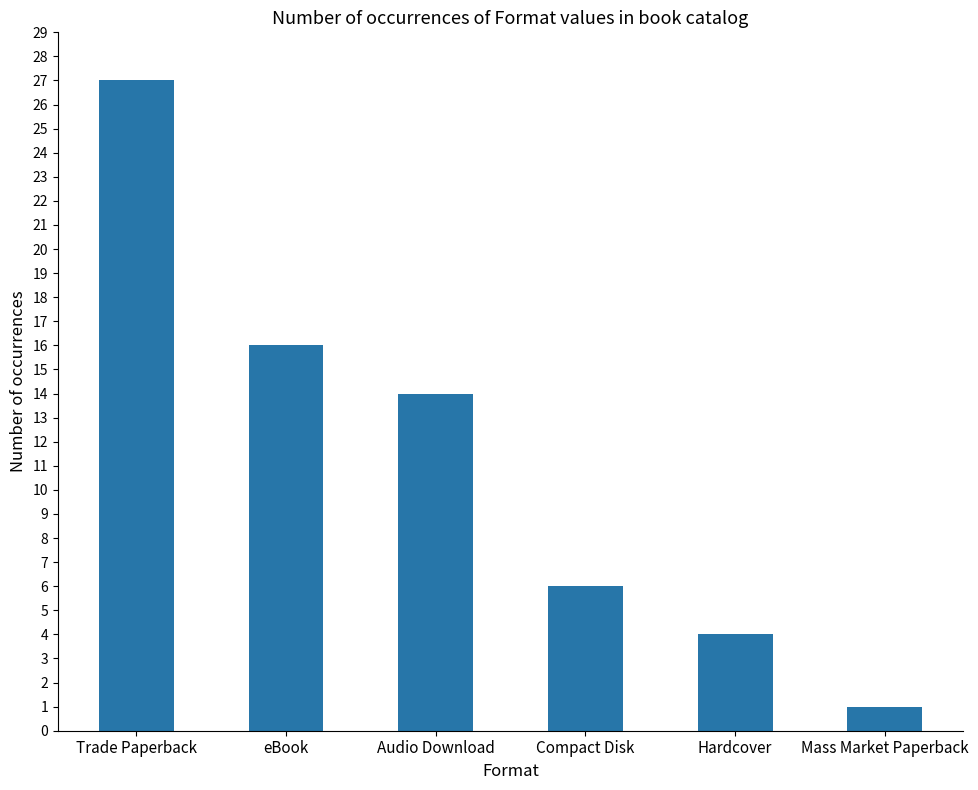

Reading left to right, transcribe all the data shown in this chart.

27	16	14	6	4	1